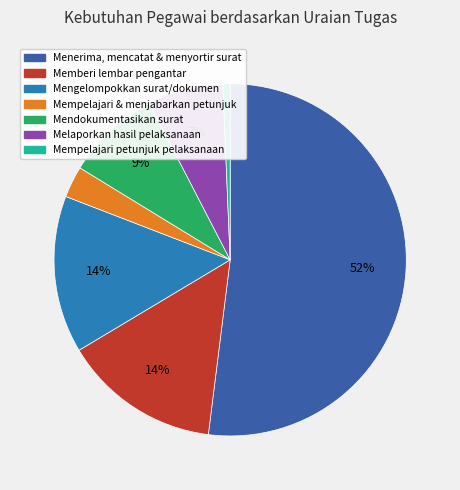

To the nearest percent, what is the difference between the largest and smallest slice percentages?

51%